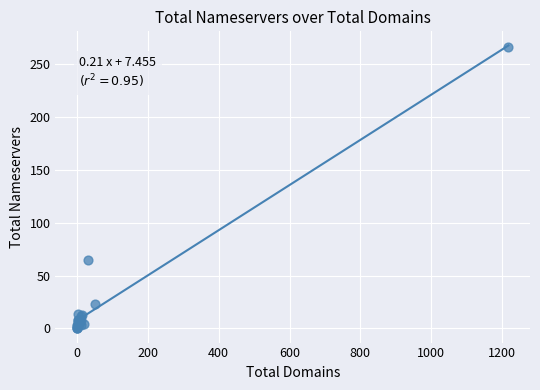

What Y value in the scatter plot is closest to 133?

65